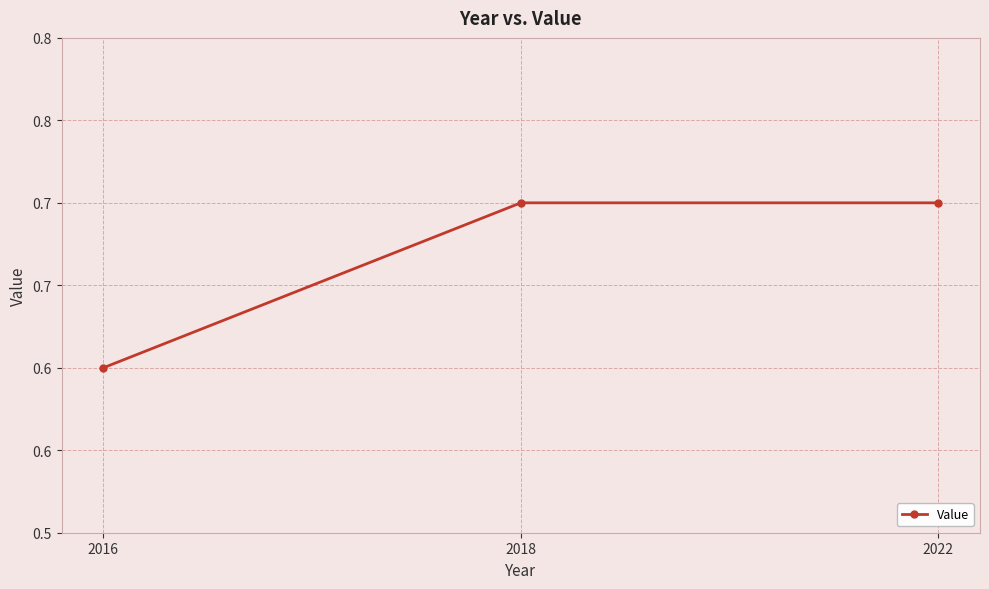

Does the chart have visible grid lines?

Yes